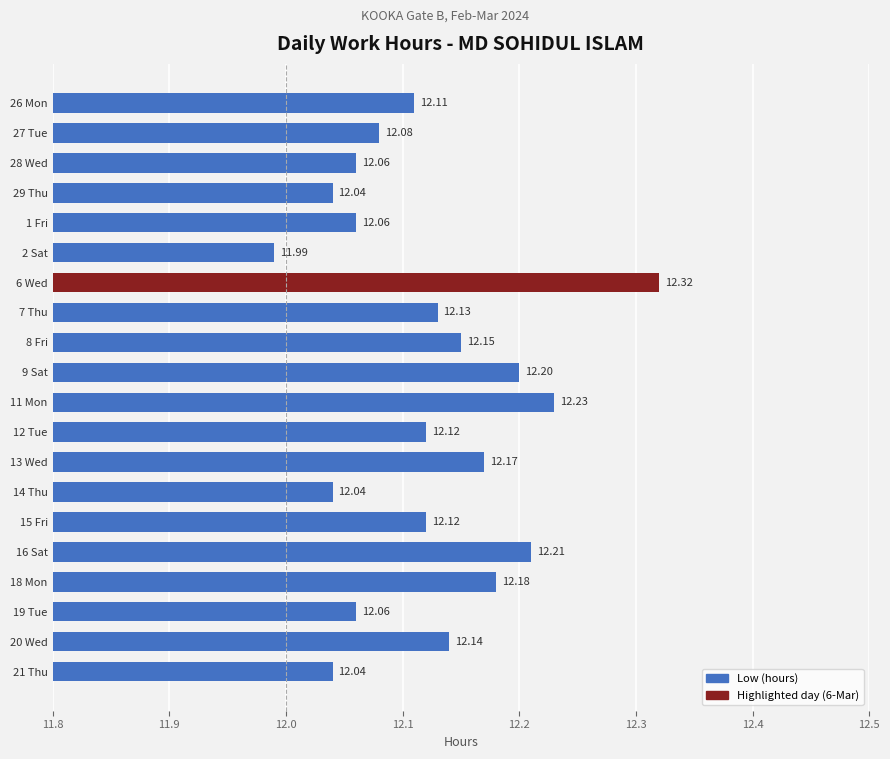

What is the average value?

12.1